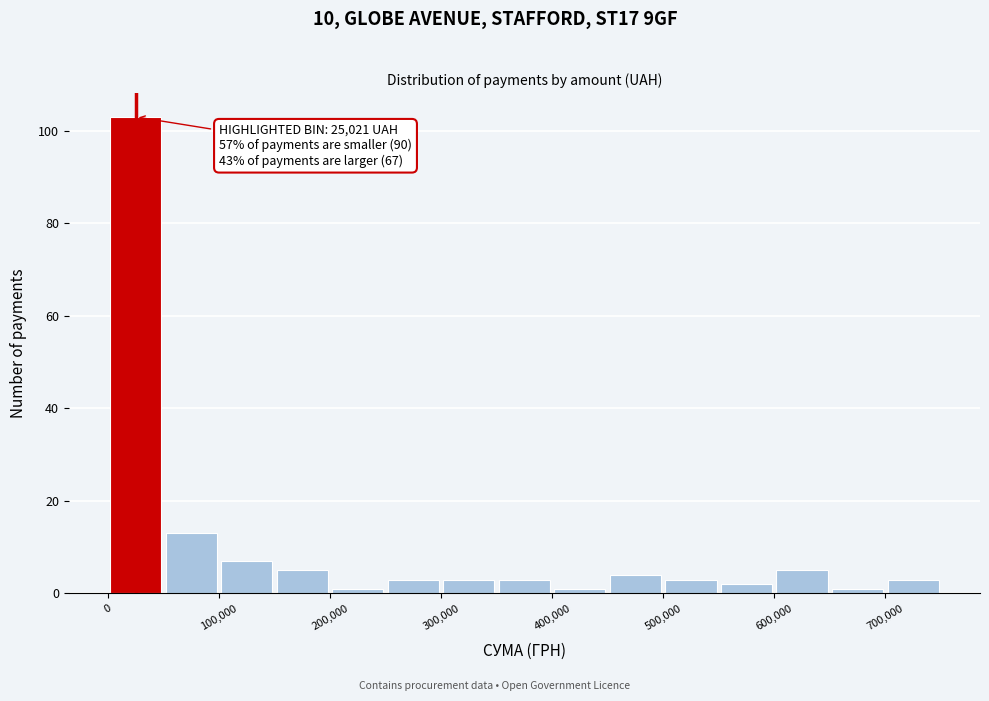

Over which range of the x-axis is the bar tallest?

0 to 50000